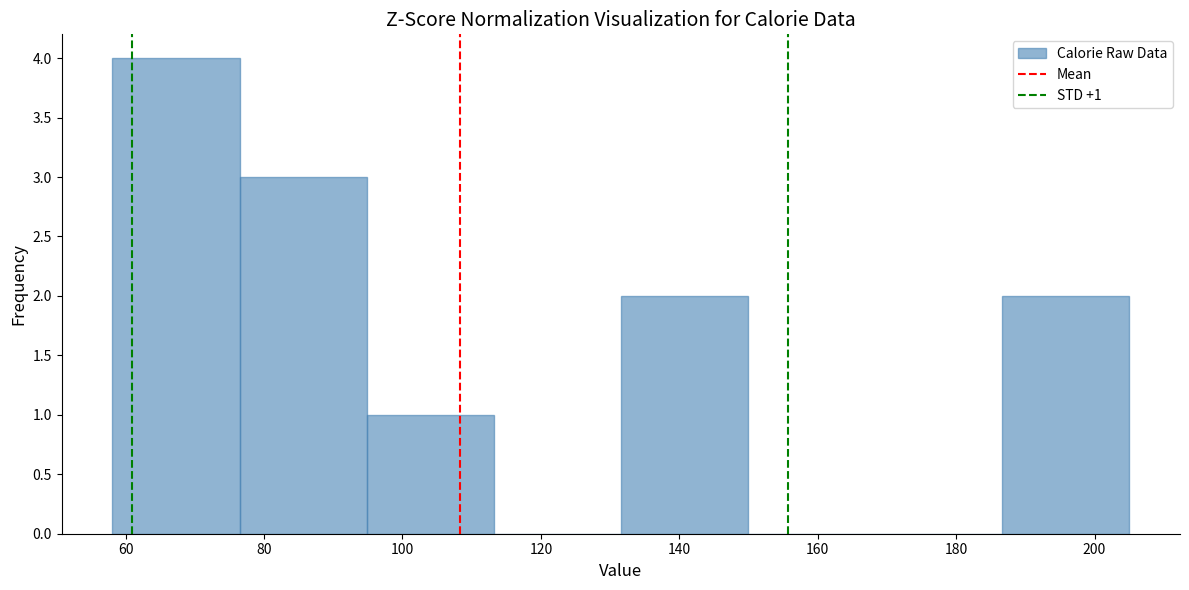

Over which range of the x-axis is the bar tallest?

58 to 76